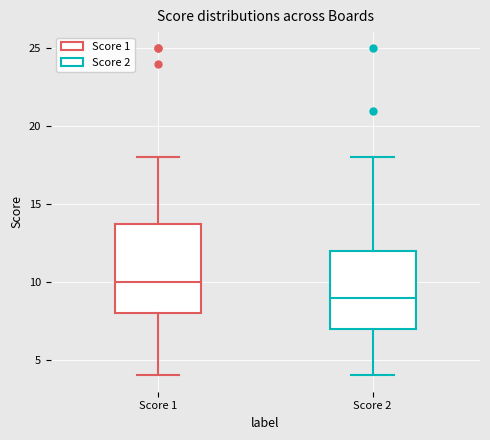

Which box has the highest median line?

Score 1